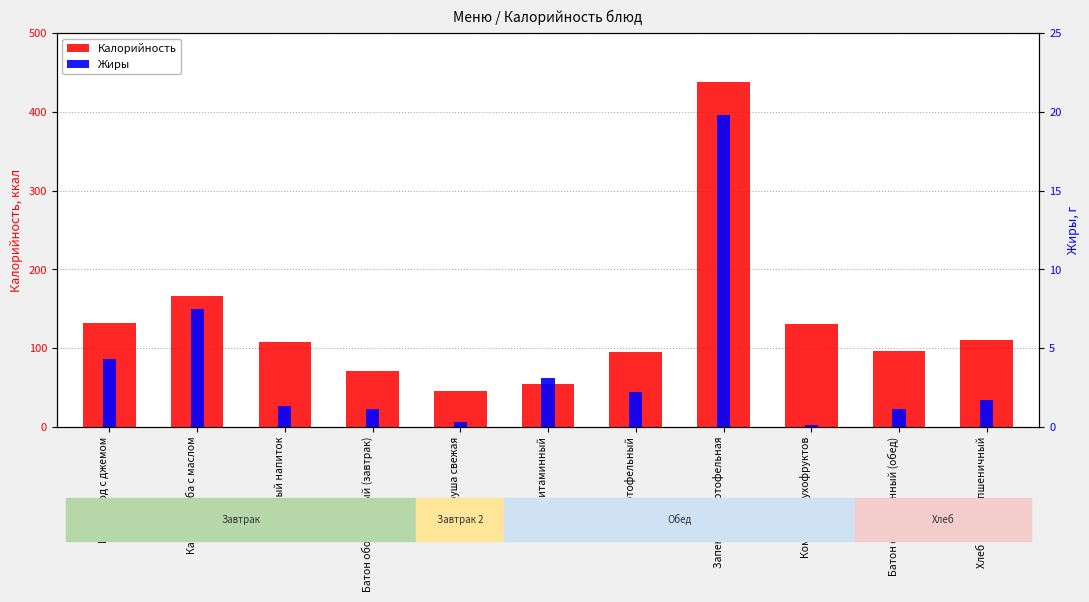

At which label does Жиры reach its peak?

Запеканка картофельная